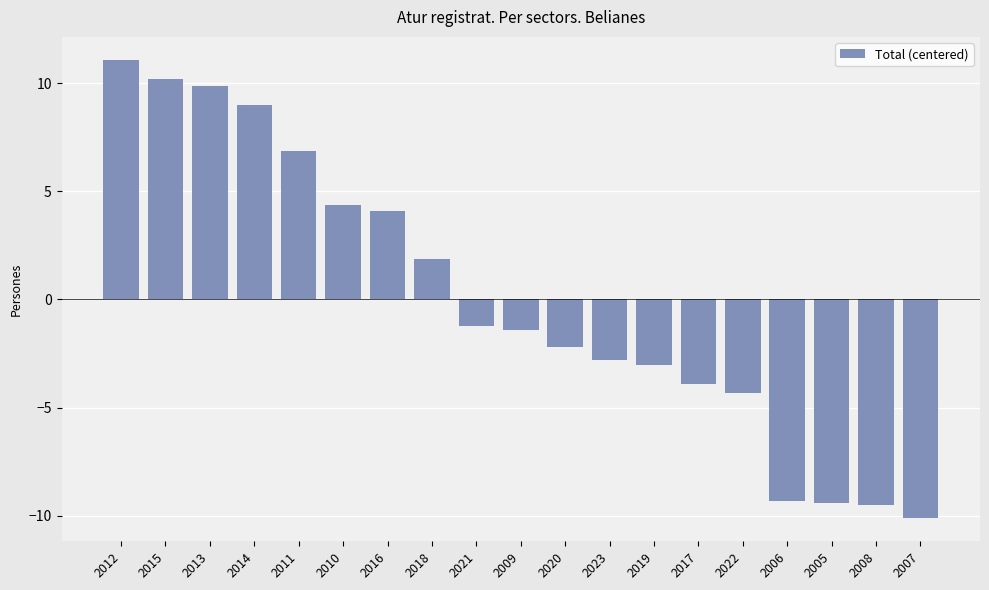

What is the change in value from 2018 to 2008?

-11.4